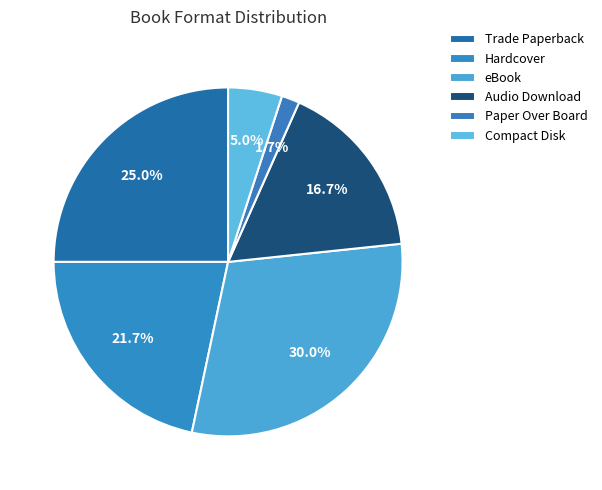

How many slices are in this pie chart?

6